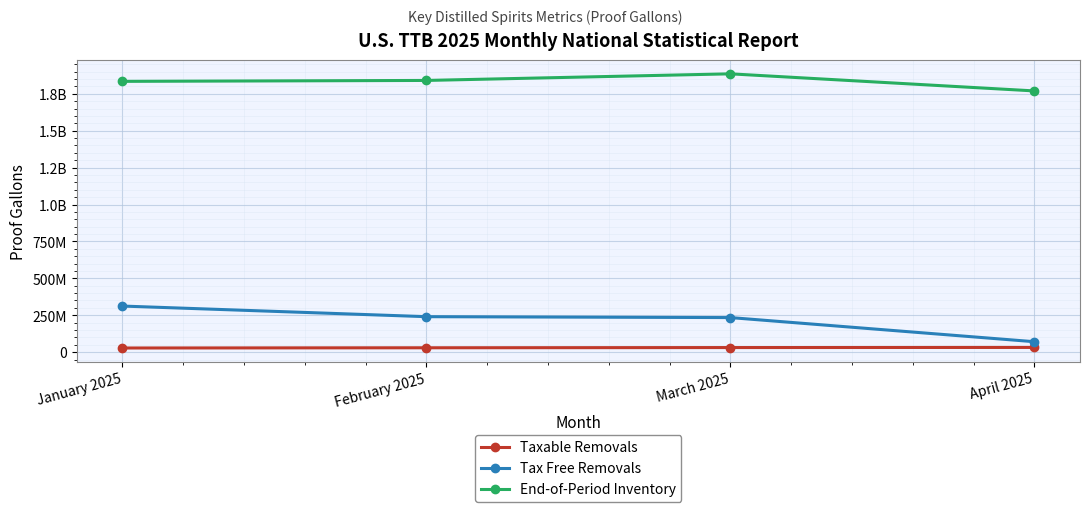

Which series has the largest range (max minus min)?

Tax Free Removals